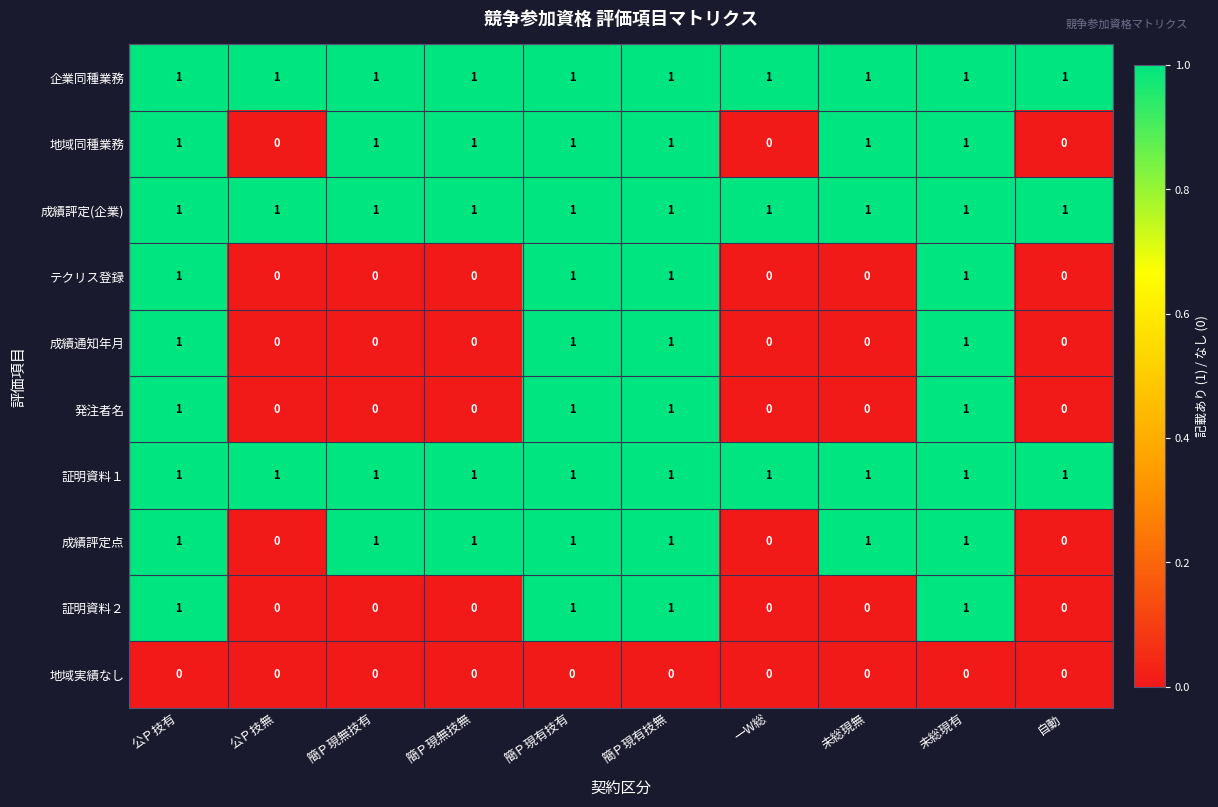

How many distinct data groups are displayed?

10